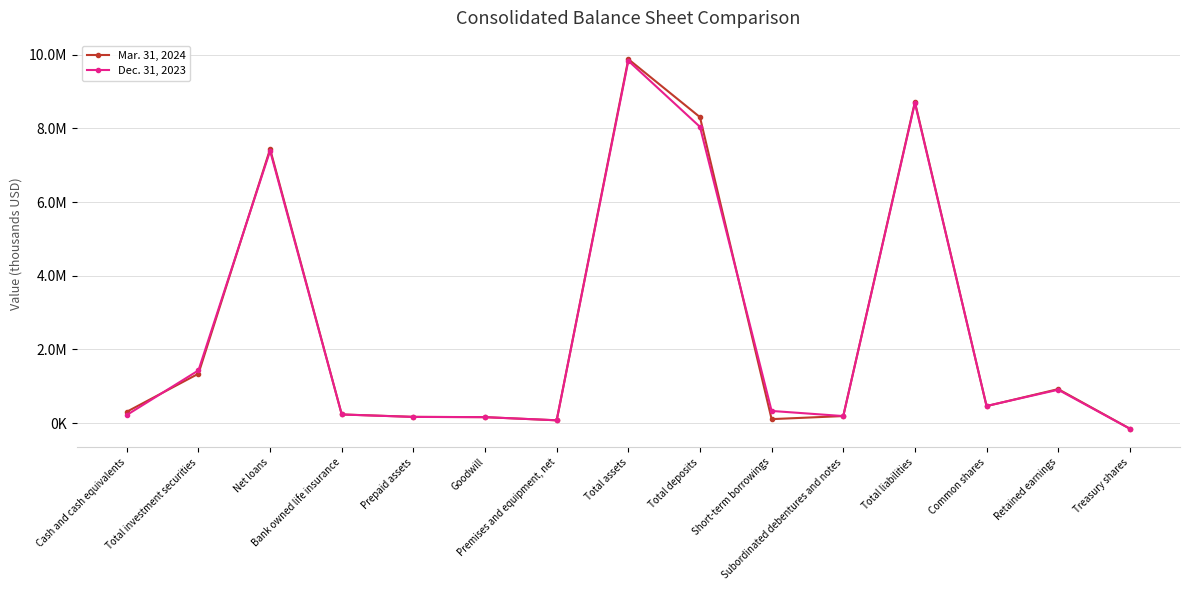

What are all the series names shown in the legend?

Mar. 31, 2024, Dec. 31, 2023